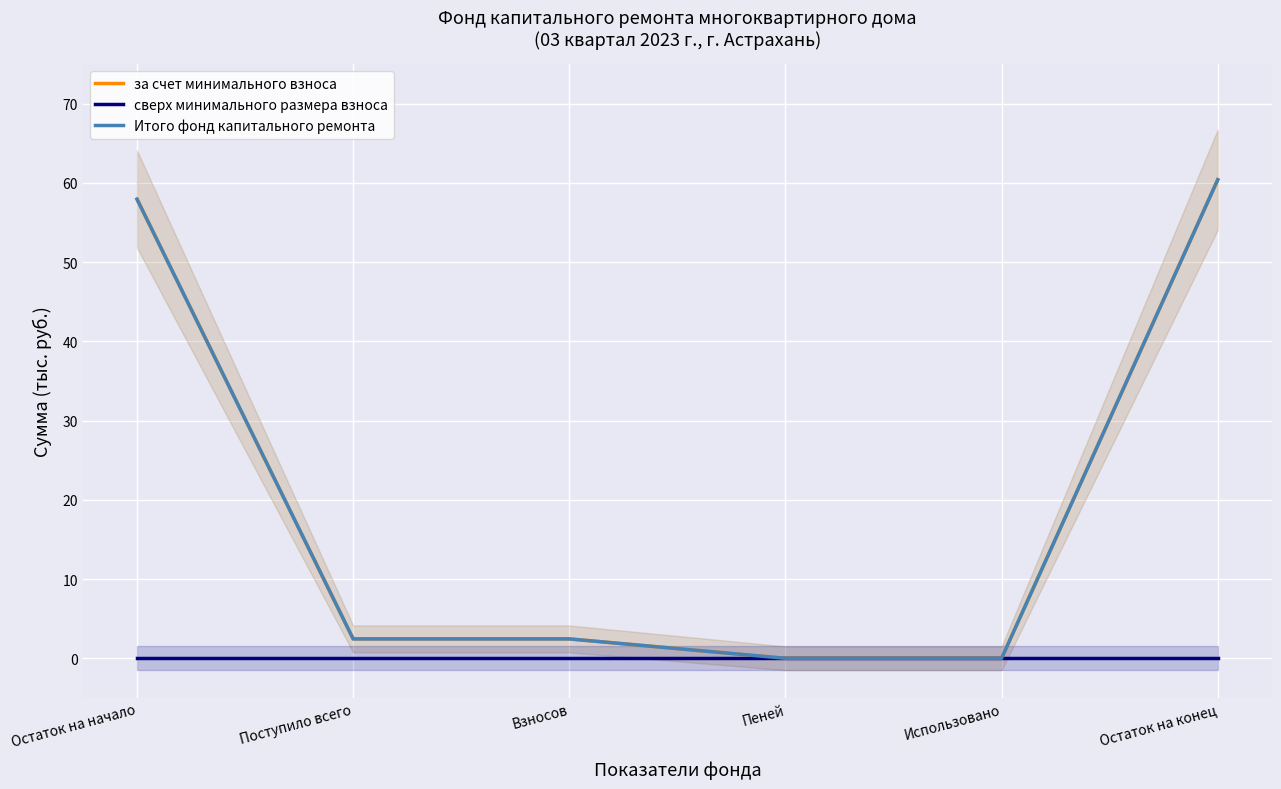

What is the sum of all за счет минимального взноса values?

123.2